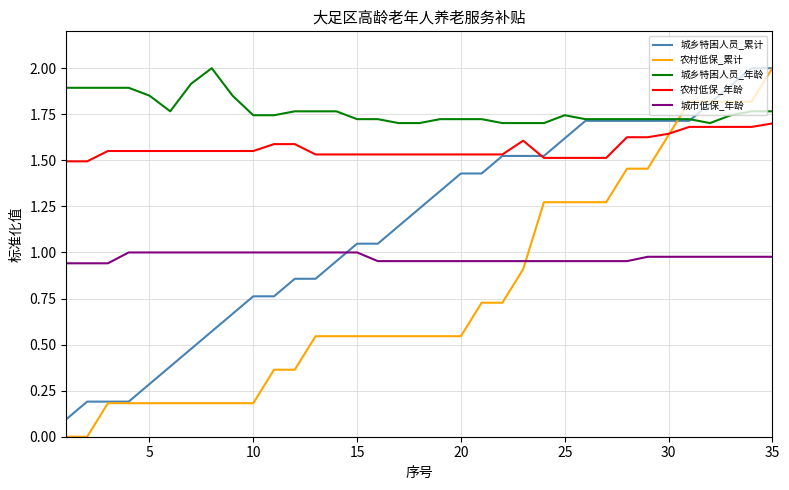

Which series has the largest total across all categories?

城乡特困人员_年龄